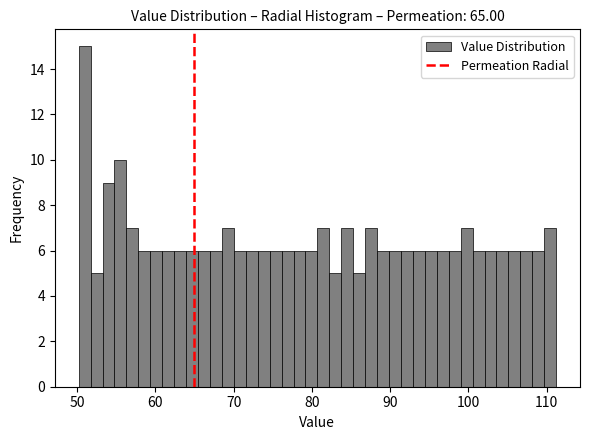

Around what value on the x-axis is the tallest bar? Give the approximate position of its centre, as read against the axis.

51